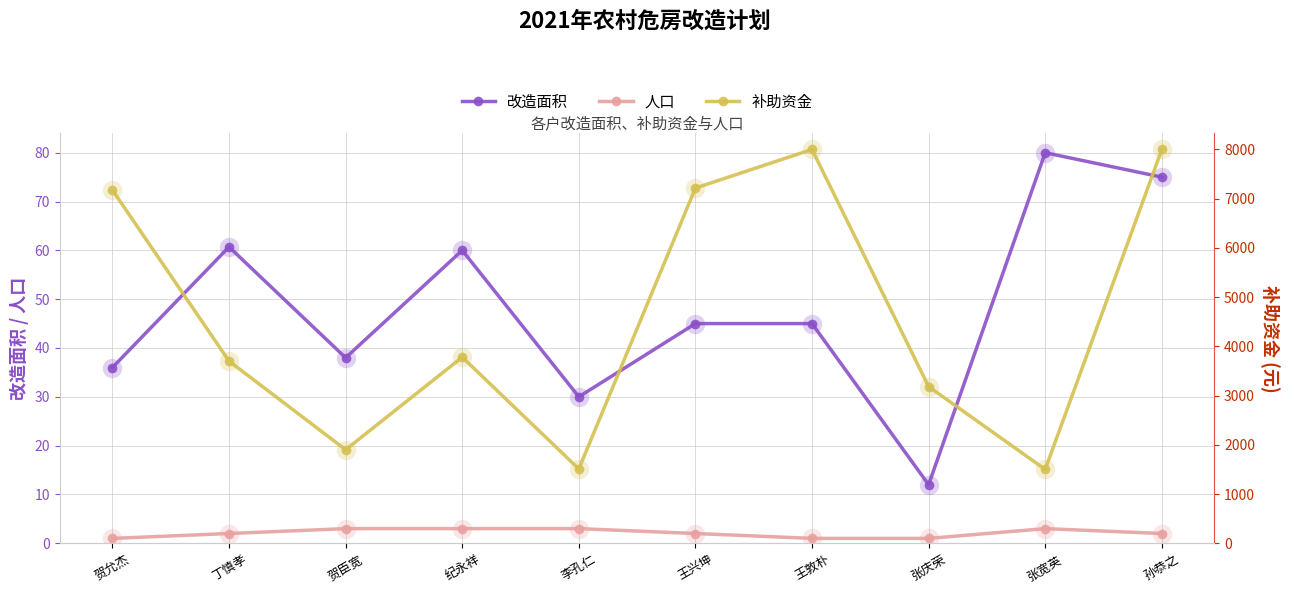

The 补助资金 series shows 2023.3 at 张宽英. True or false?

False